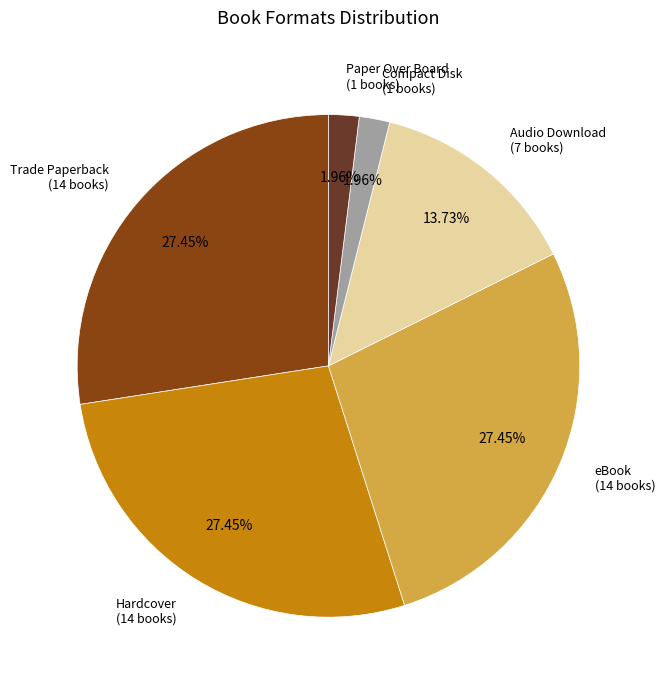

Does any single category account for the majority?

No